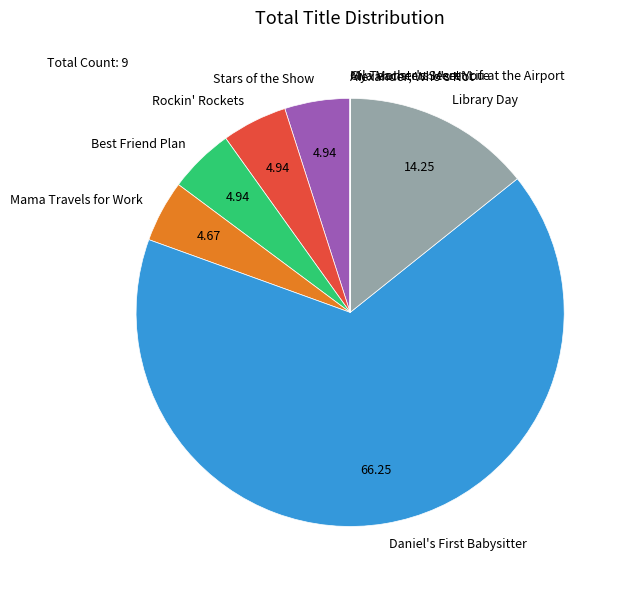

Does Library Day represent more than half of the total?

No